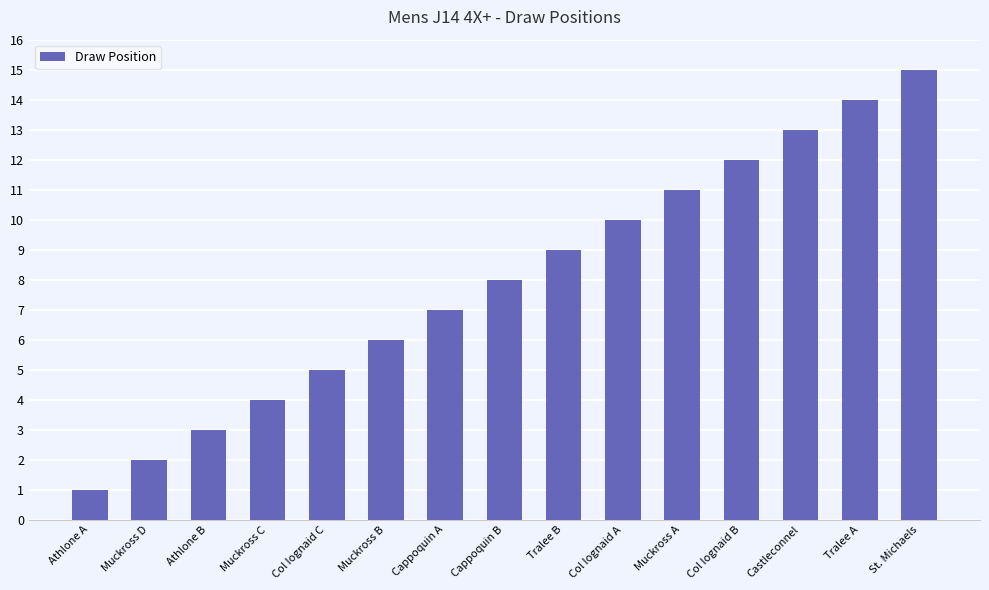

What position from the right is Athlone A?

15